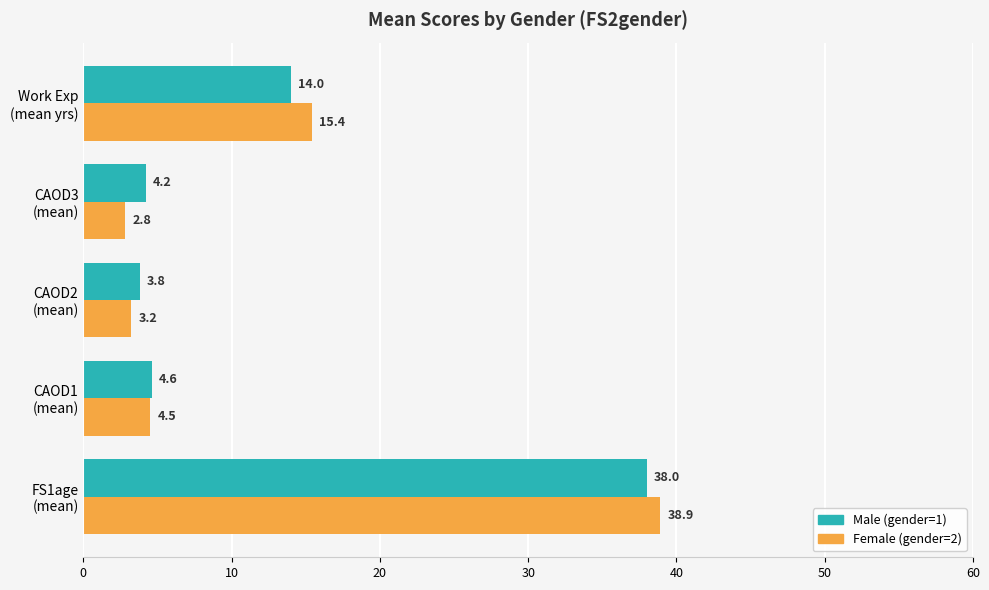

What is the difference between the maximum and minimum values in the Female (gender=2) series?

36.1